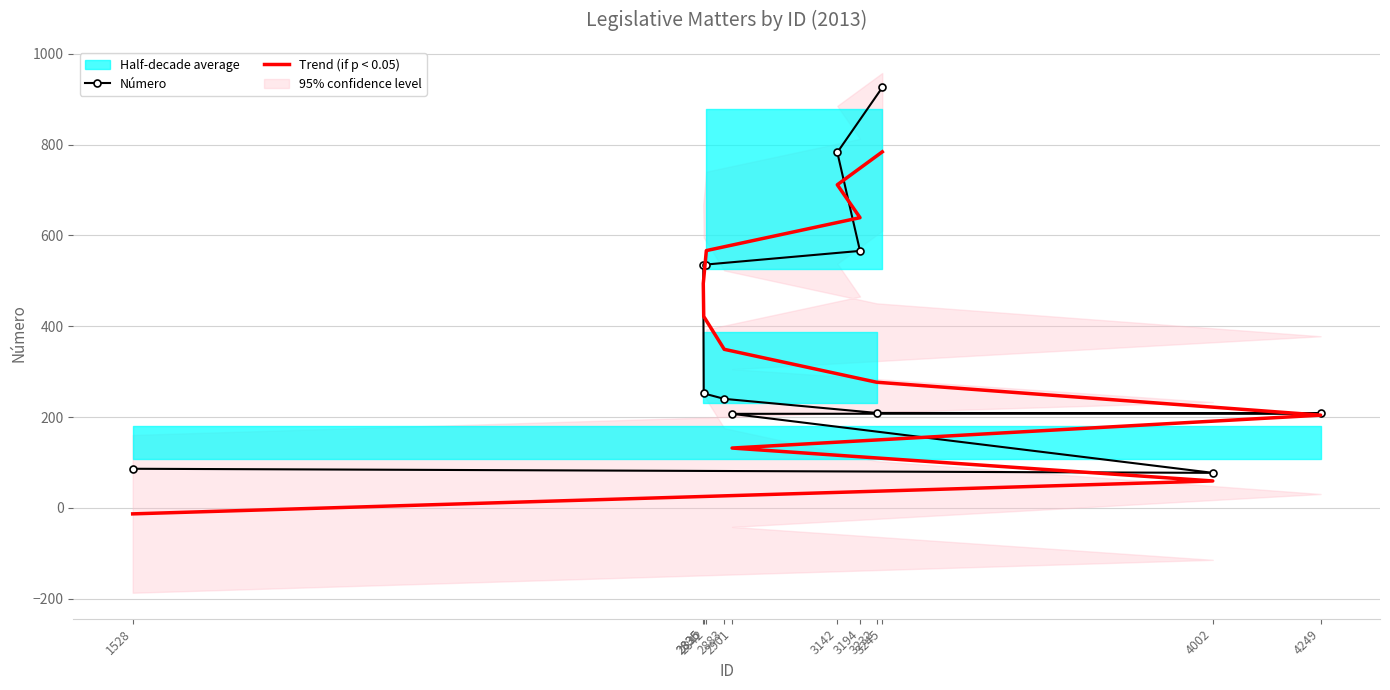

Is it true that Número equals 208.0 at 4249?

True